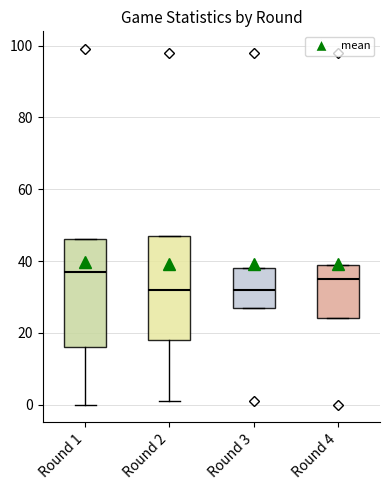

Where is the lower edge of the box for Round 4 on the y-axis? The values are not printed on the chart, so give them approximately, as read against the axis.

24